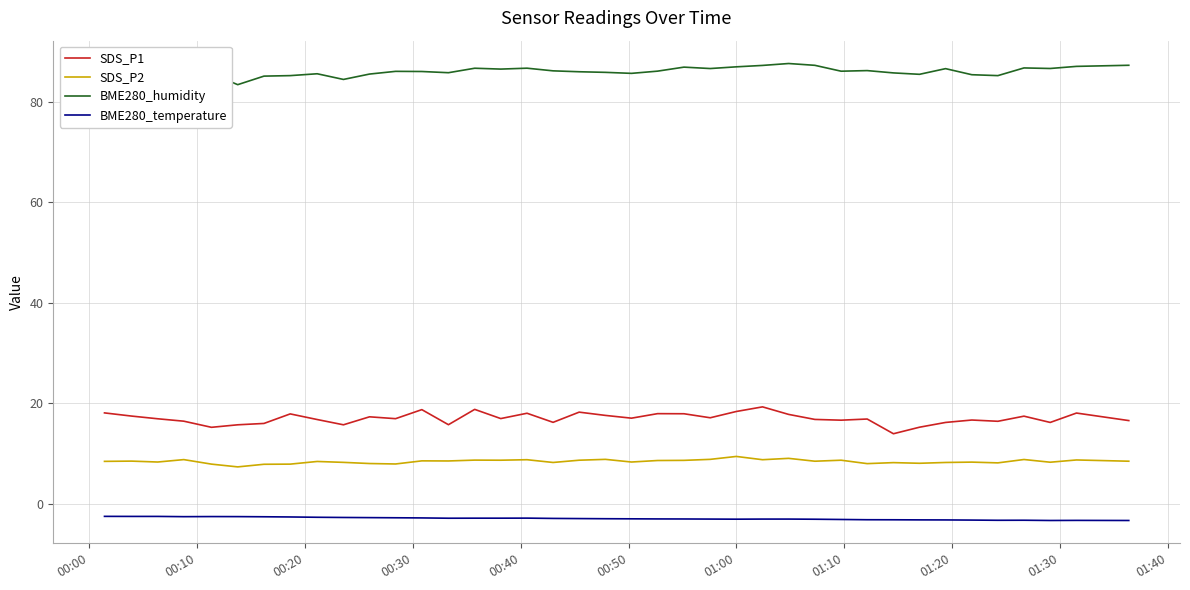

List the series in order of their peak value, highest first.

BME280_humidity, SDS_P1, SDS_P2, BME280_temperature